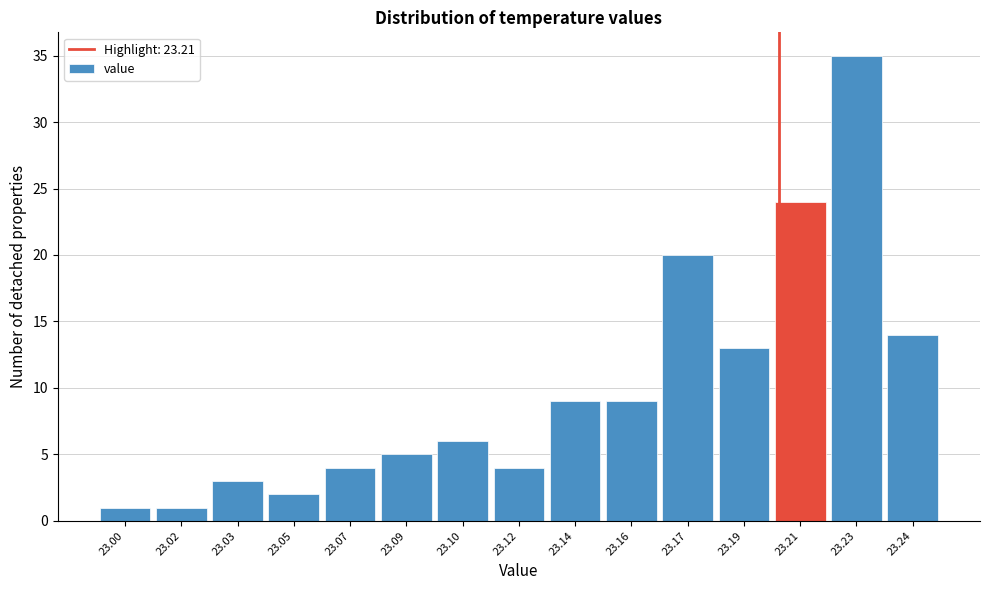

Reading left to right, transcribe all the data shown in this chart.

23.00=1	23.02=1	23.03=3	23.05=2	23.07=4	23.09=5	23.10=6	23.12=4	23.14=9	23.16=9	23.17=20	23.19=13	23.21=24	23.23=35	23.24=14